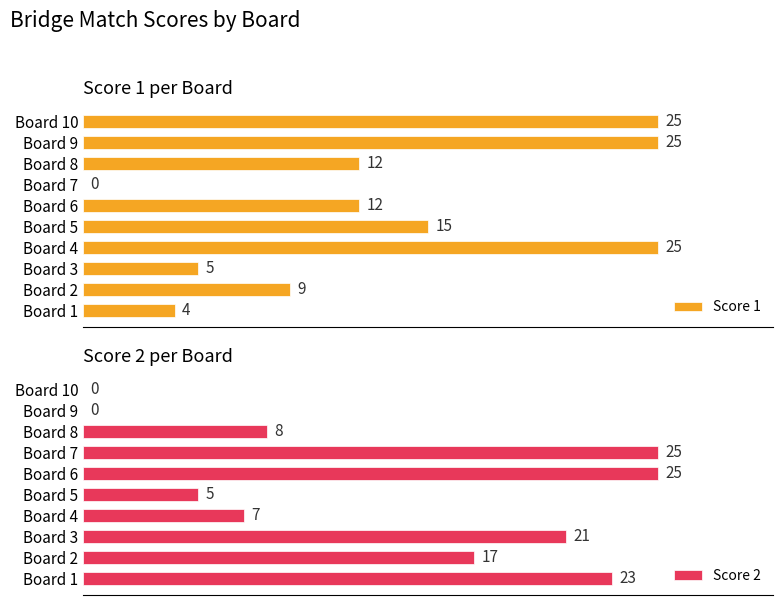

At which label is Score 2 closest to 12?

Board 8